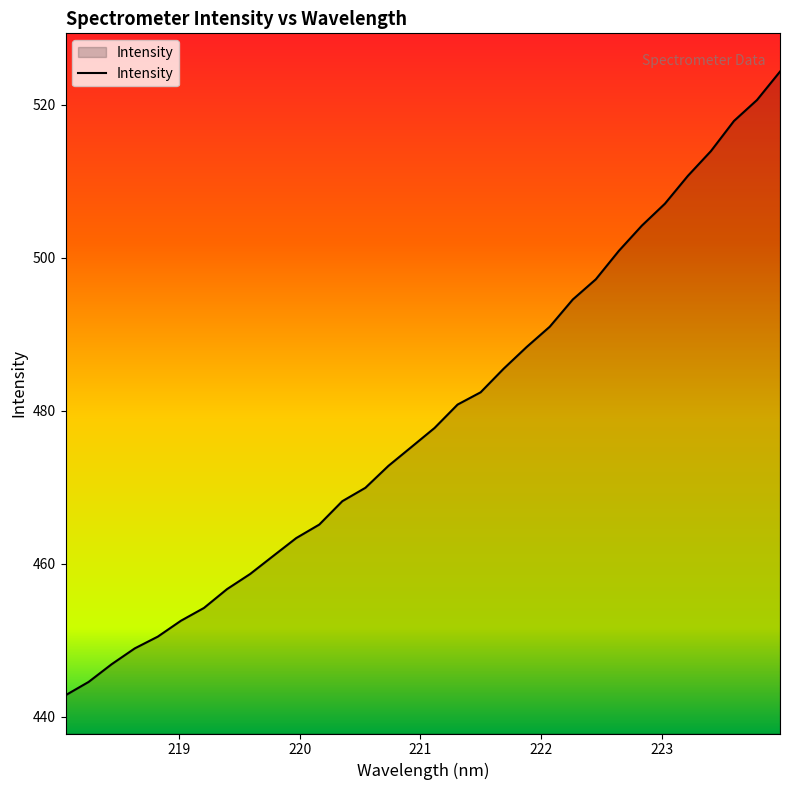

What is the difference between the maximum and minimum values?

81.5